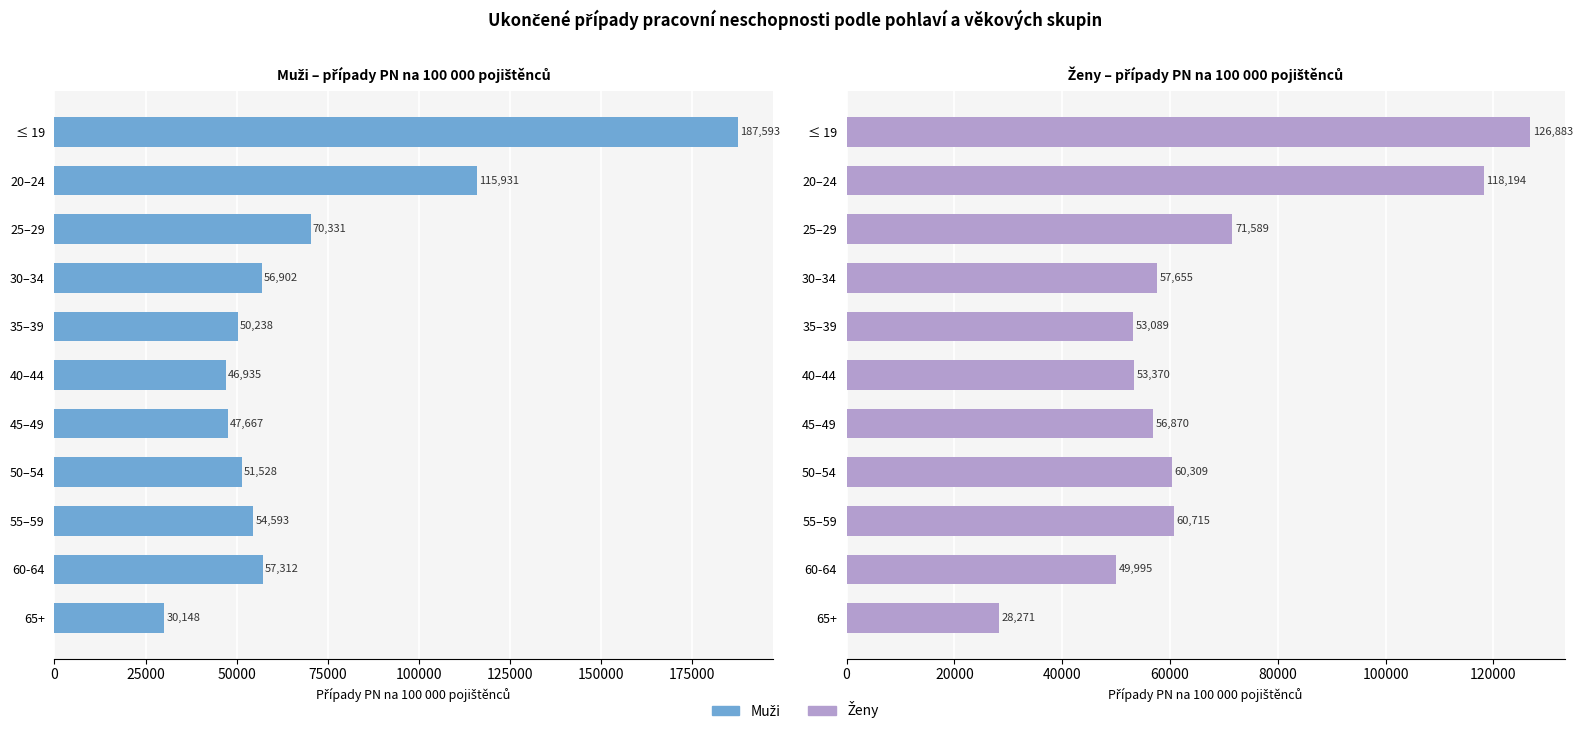

Between ≤ 19 and 30–34, which series saw the biggest shift?

Muži